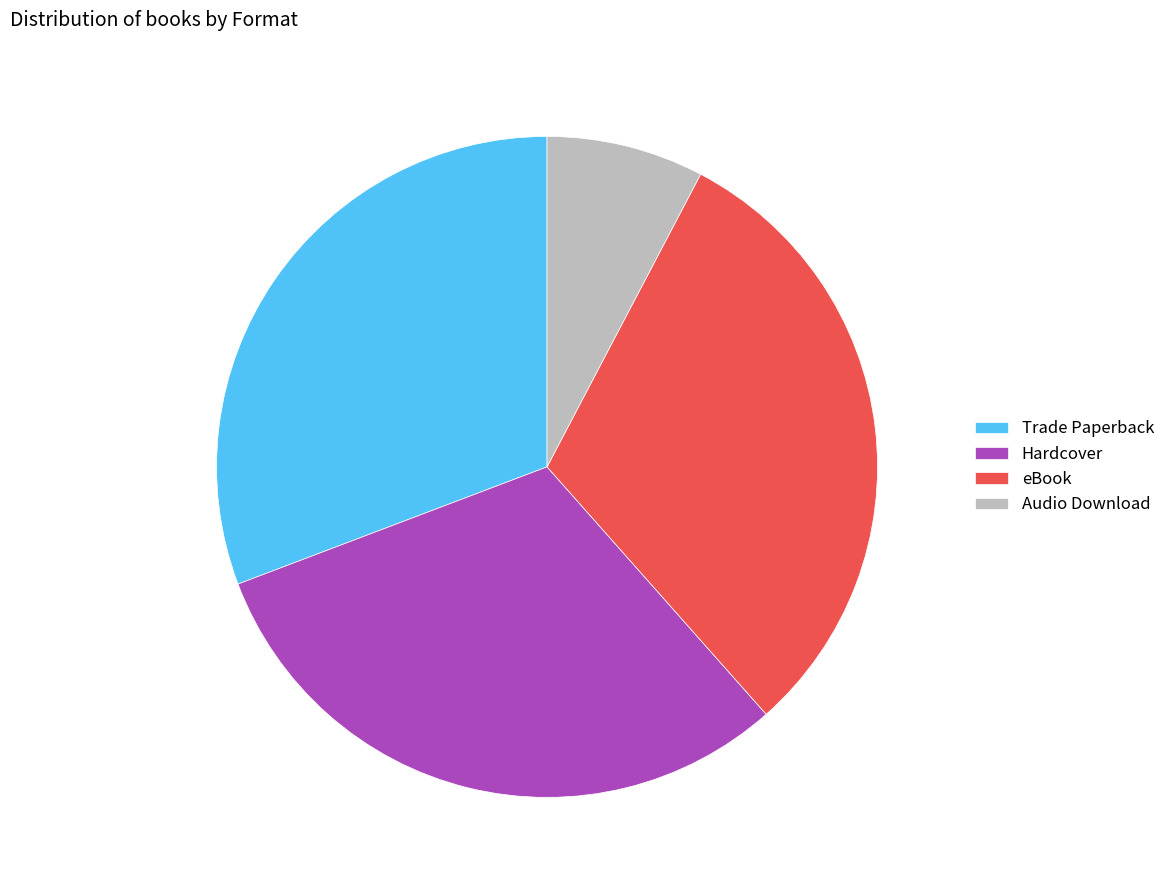

Does Audio Download account for over 50% of the chart?

No